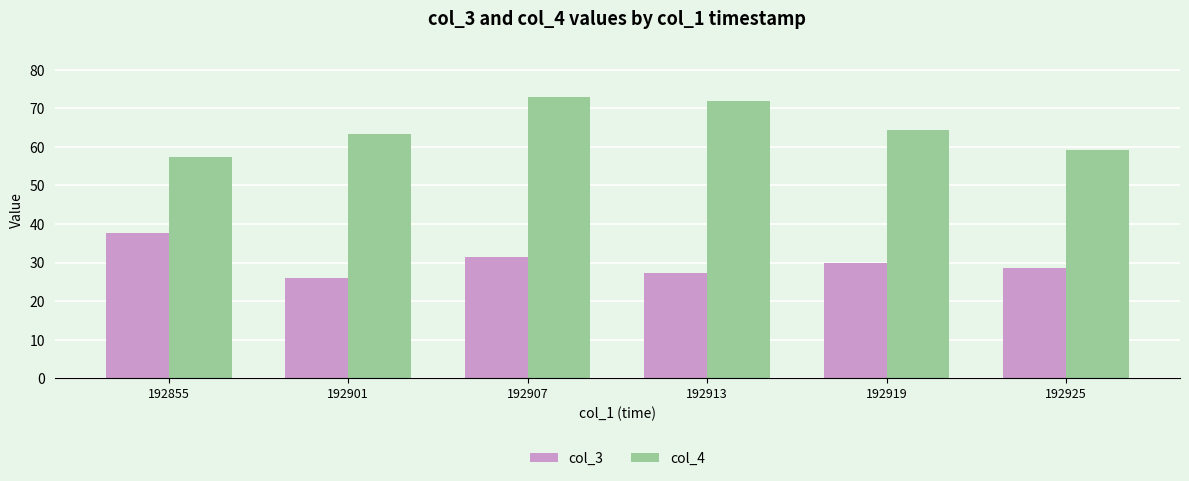

Reading right to left, list all the values displayed in this chart.

col_3: 192925=28.5	192919=29.8	192913=27.2	192907=31.4	192901=26.1	192855=37.6
col_4: 192925=59.2	192919=64.3	192913=71.8	192907=72.8	192901=63.3	192855=57.4